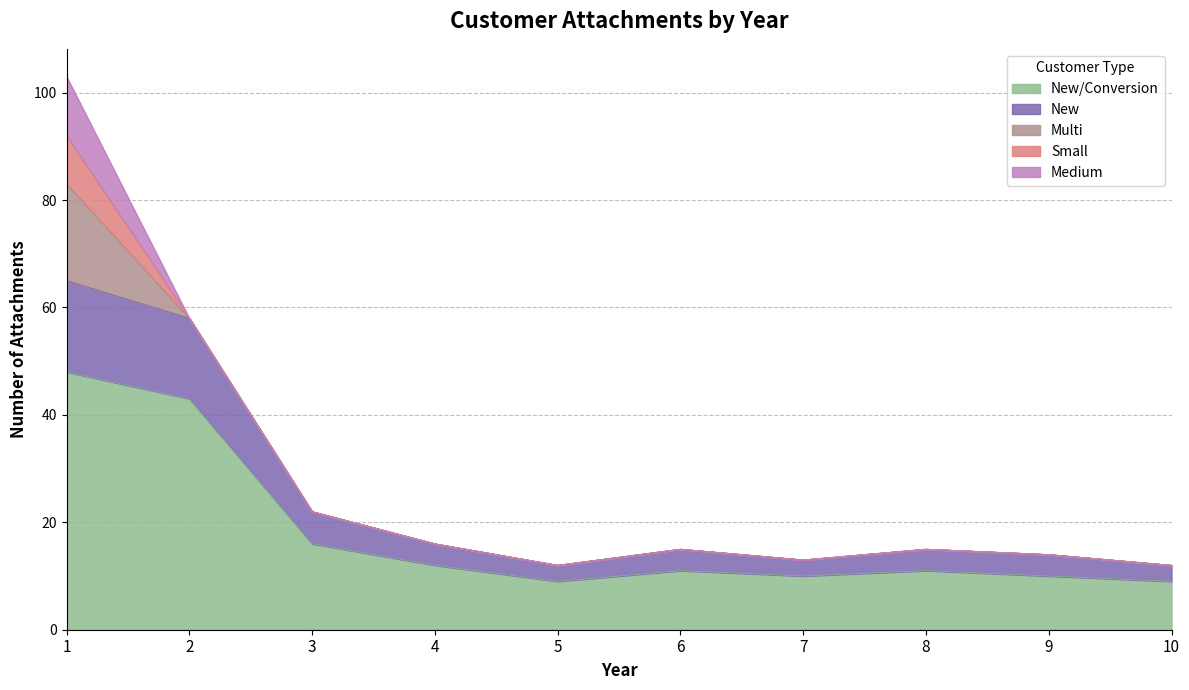

Is it true that Medium equals 0 at 5?

True